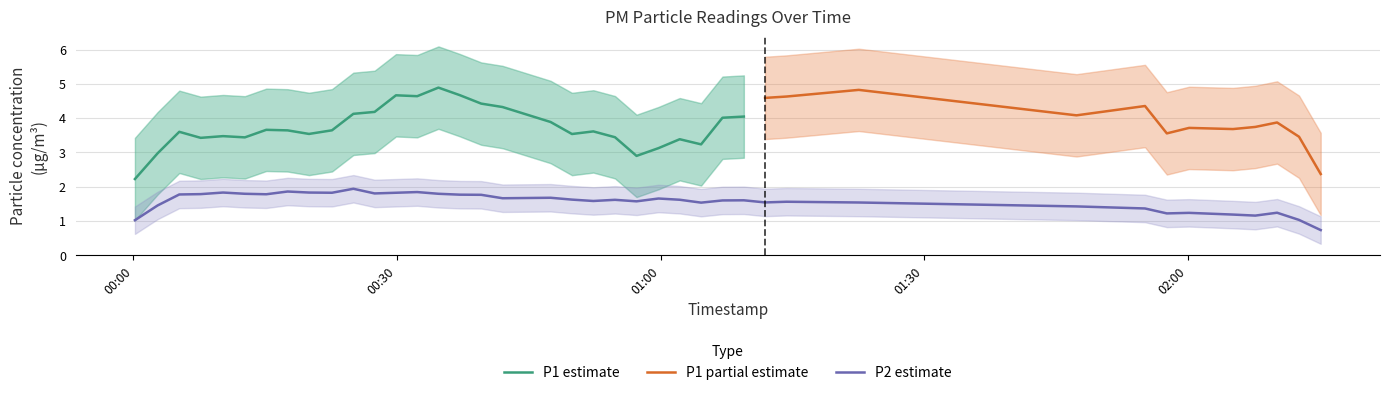

What is the maximum value for P1 estimate?

4.9